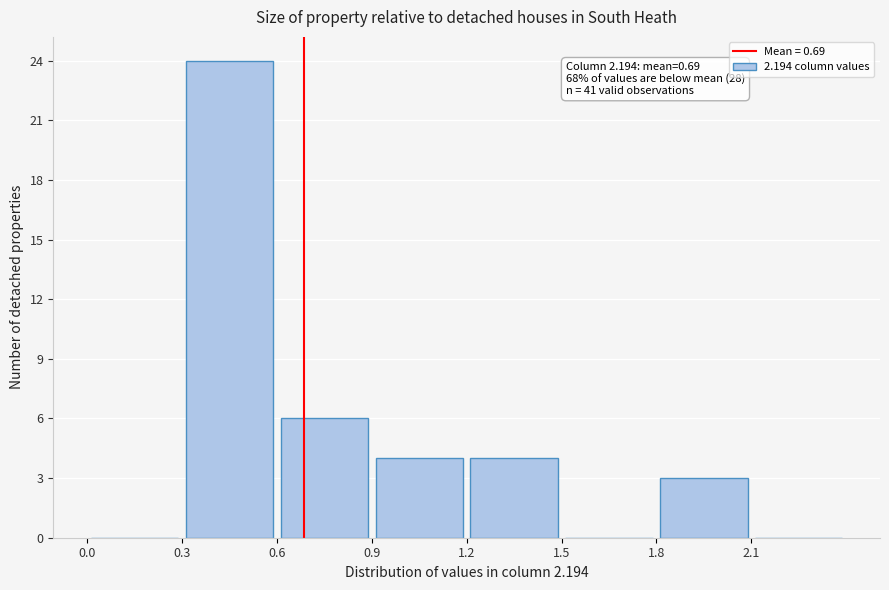

Which range on the x-axis has the tallest bar?

0.3 to 0.6